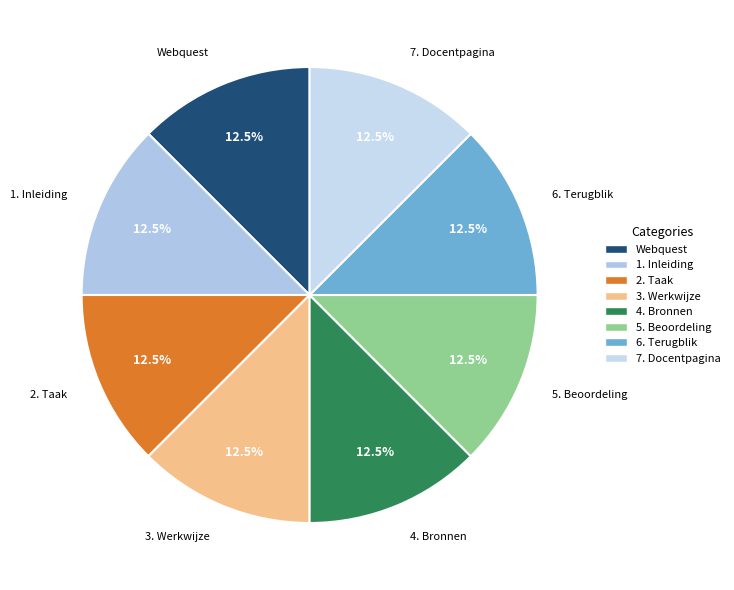

What is the total percentage of Webquest and 2. Taak?

25.0%